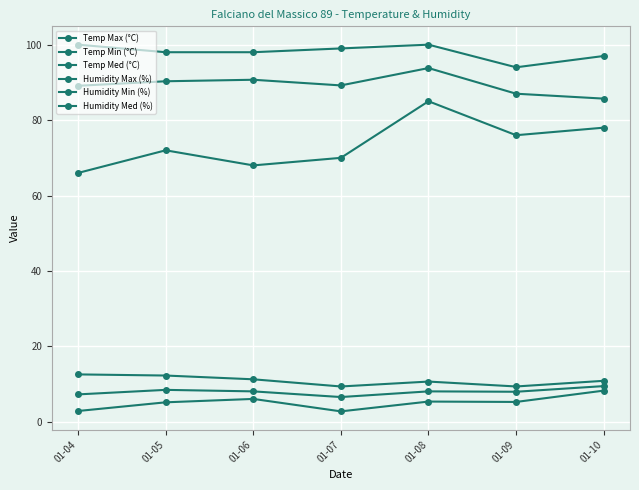

Reading left to right, list all the values displayed in this chart.

Temp Max (°C): 01-04=12.6	01-05=12.3	01-06=11.3	01-07=9.4	01-08=10.7	01-09=9.4	01-10=10.9
Temp Min (°C): 01-04=2.9	01-05=5.2	01-06=6.1	01-07=2.8	01-08=5.4	01-09=5.3	01-10=8.3
Temp Med (°C): 01-04=7.3	01-05=8.5	01-06=8.1	01-07=6.6	01-08=8.1	01-09=8.0	01-10=9.5
Humidity Max (%): 01-04=100.0	01-05=98.0	01-06=98.0	01-07=99.0	01-08=100.0	01-09=94.0	01-10=97.0
Humidity Min (%): 01-04=66.0	01-05=72.0	01-06=68.0	01-07=70.0	01-08=85.0	01-09=76.0	01-10=78.0
Humidity Med (%): 01-04=89.1	01-05=90.3	01-06=90.7	01-07=89.2	01-08=93.8	01-09=87.0	01-10=85.7